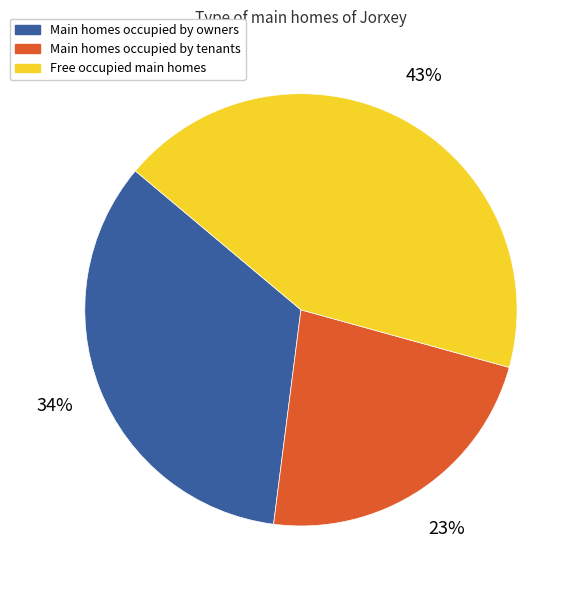

Does any single category account for the majority?

No